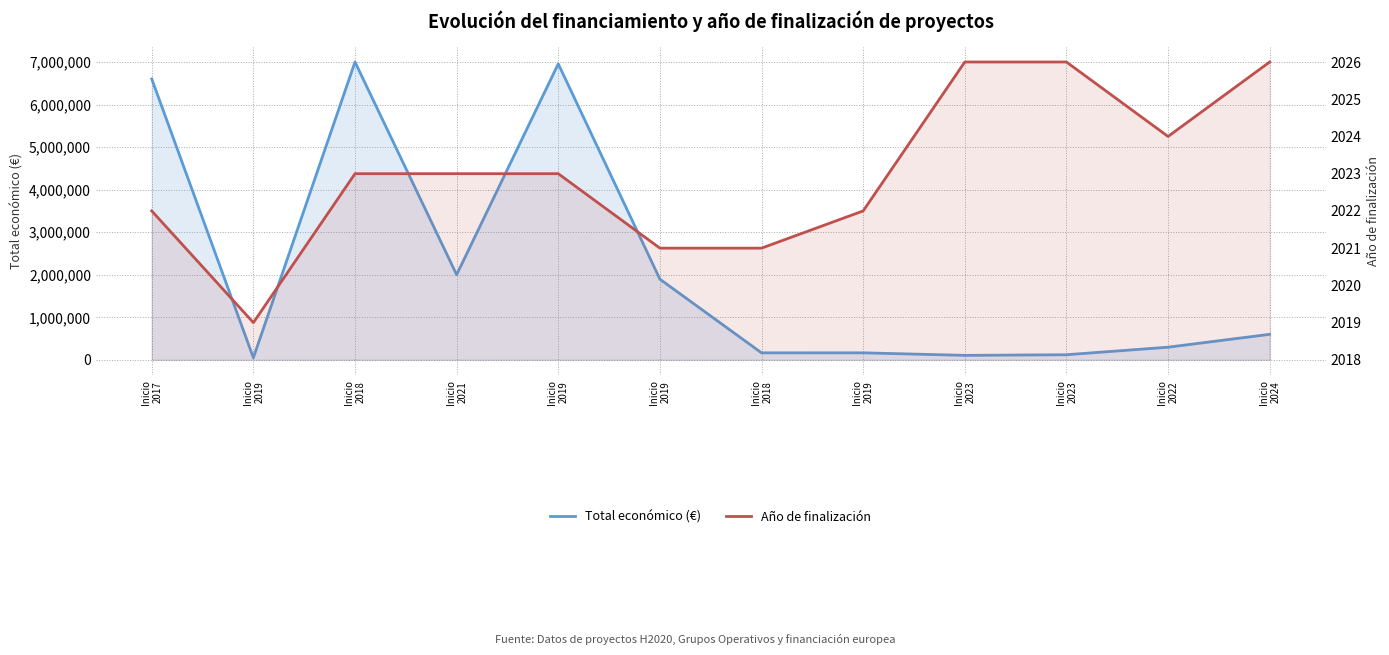

Reading left to right, extract all data points from this chart.

Total económico (€): Inicio
2017=6600746	Inicio
2019=50000	Inicio
2018=6998911	Inicio
2021=1999886	Inicio
2019=6955758	Inicio
2019=1895856	Inicio
2018=164600	Inicio
2019=164995	Inicio
2023=105516	Inicio
2023=120000	Inicio
2022=297409	Inicio
2024=599779
Año de finalización: Inicio
2017=2022	Inicio
2019=2019	Inicio
2018=2023	Inicio
2021=2023	Inicio
2019=2023	Inicio
2019=2021	Inicio
2018=2021	Inicio
2019=2022	Inicio
2023=2026	Inicio
2023=2026	Inicio
2022=2024	Inicio
2024=2026